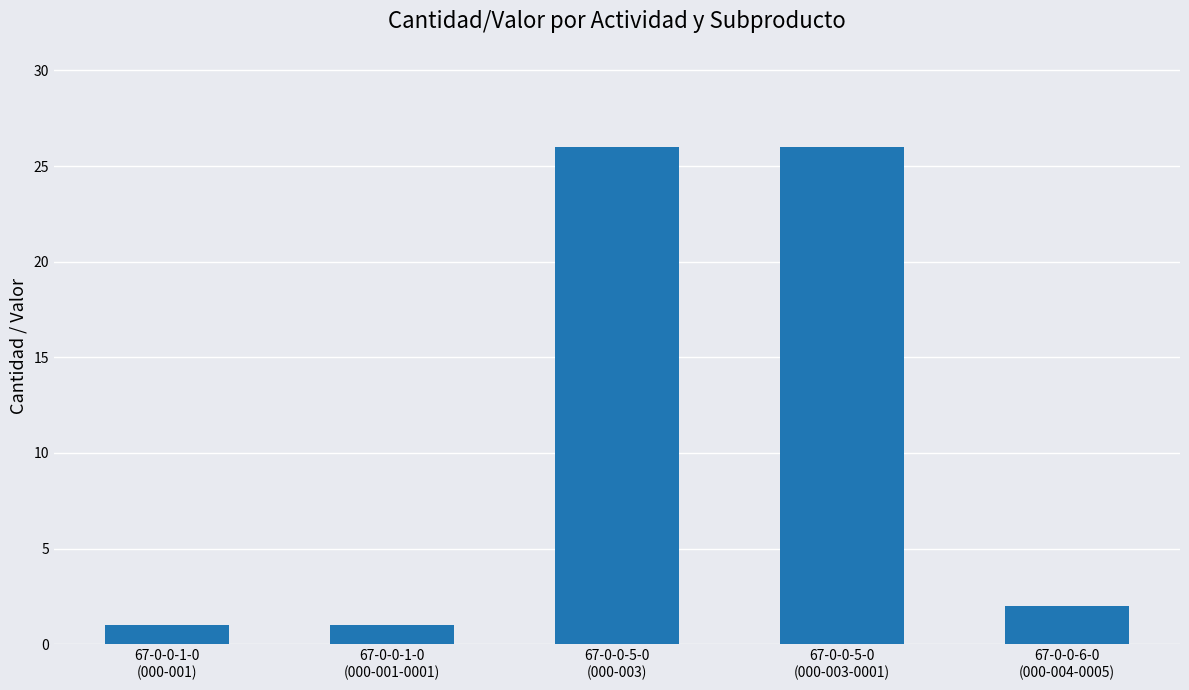

What is the value of the 3rd bar from the left?

26